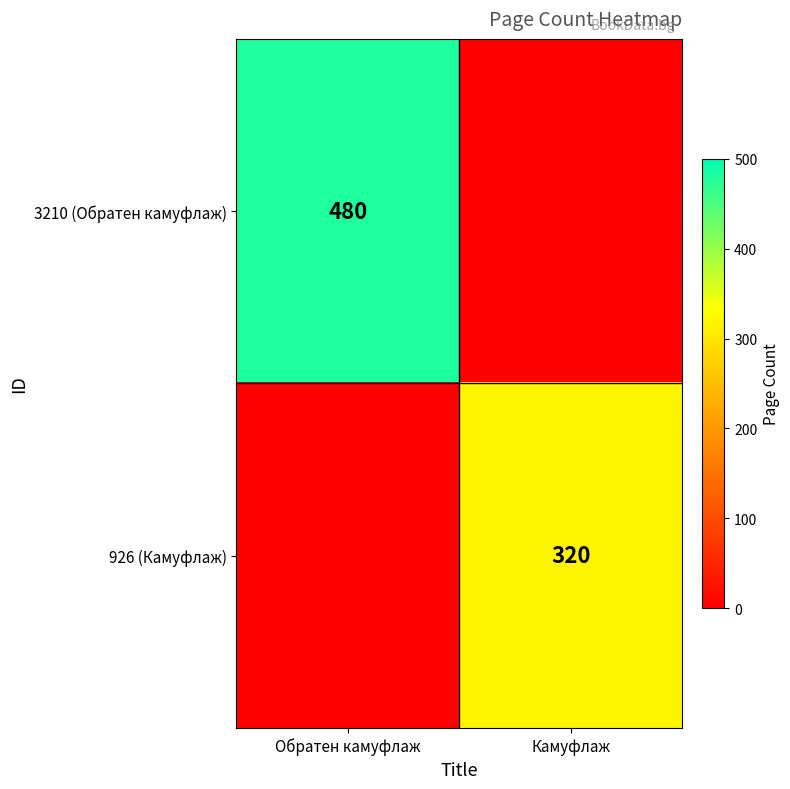

True or false: 3210 (Обратен камуфлаж) has a value of 742 at Обратен камуфлаж.

False